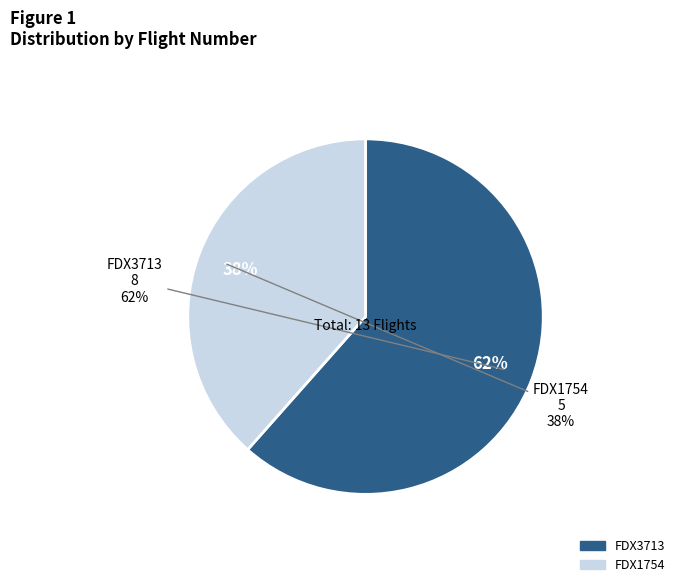

Rank the categories by value from lowest to highest.

FDX1754, FDX3713